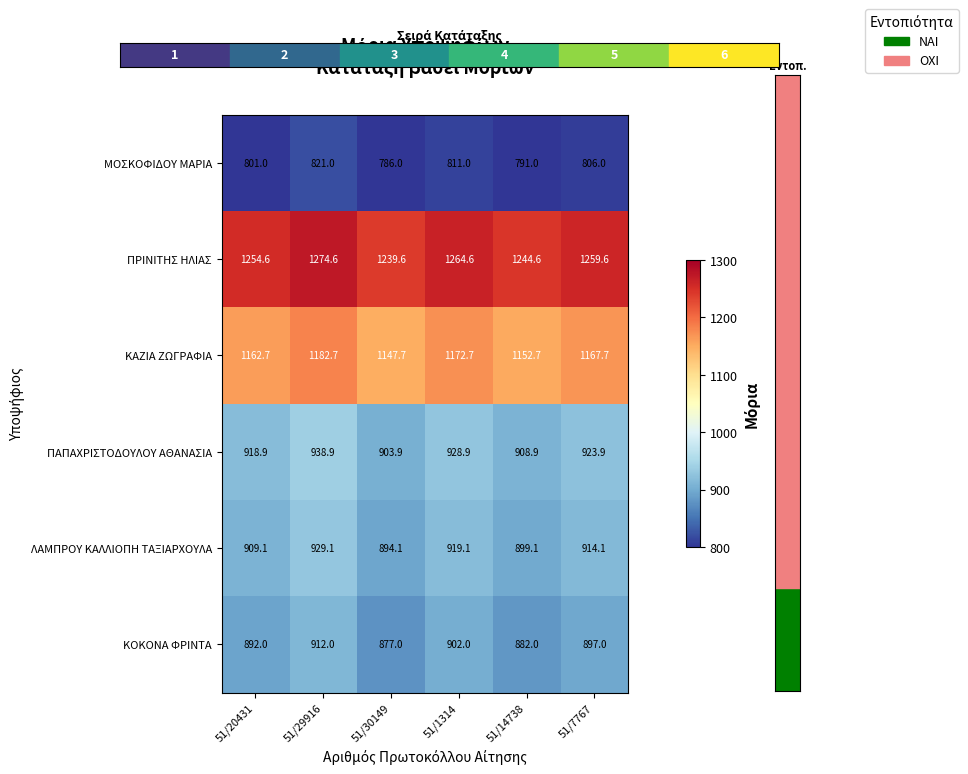

What is the difference between the ΠΡΙΝΙΤΗΣ ΗΛΙΑΣ values at 51/1314 and 51/14738?

20.0